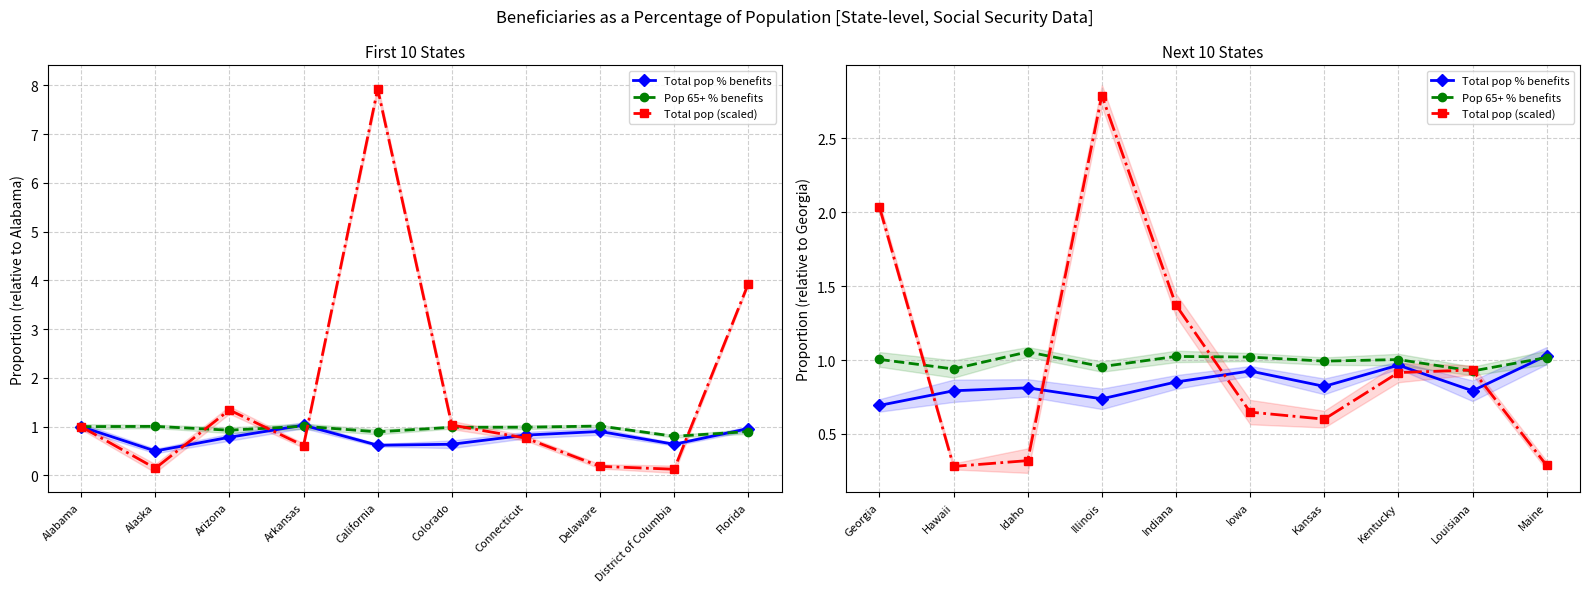

At which category does Total pop (scaled) reach its first local valley?

Hawaii